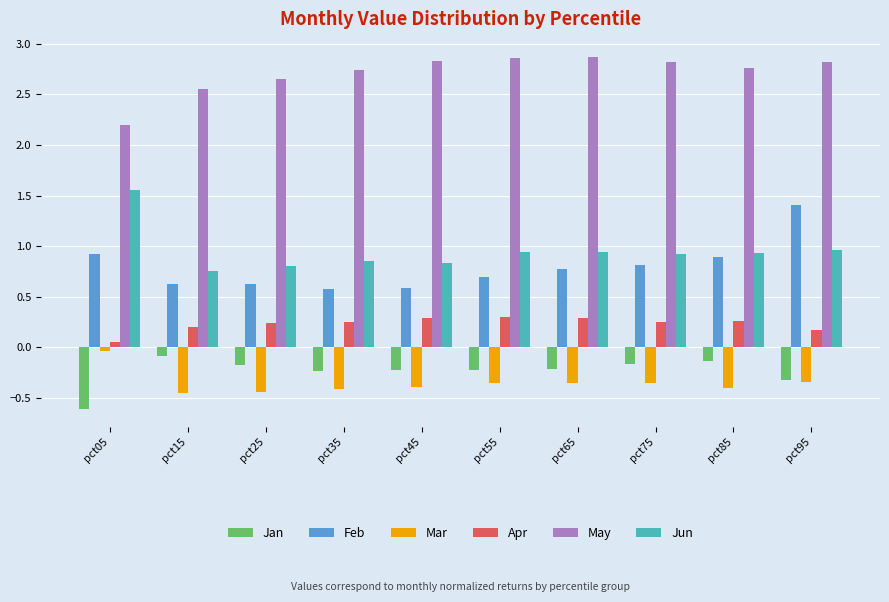

Count the number of data series in this chart.

6